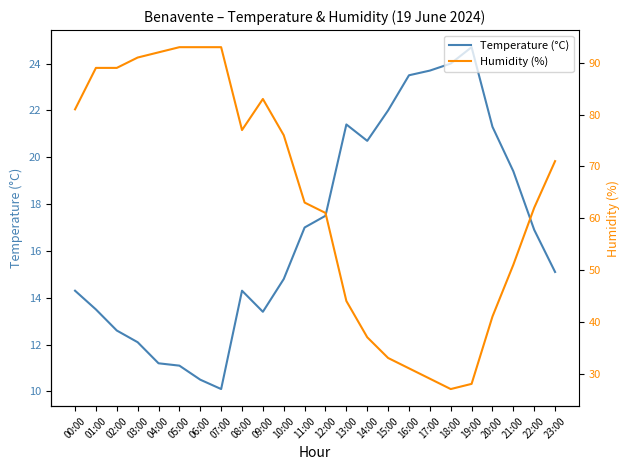

True or false: Temperature (°C) and Humidity (%) cross at least once.

False